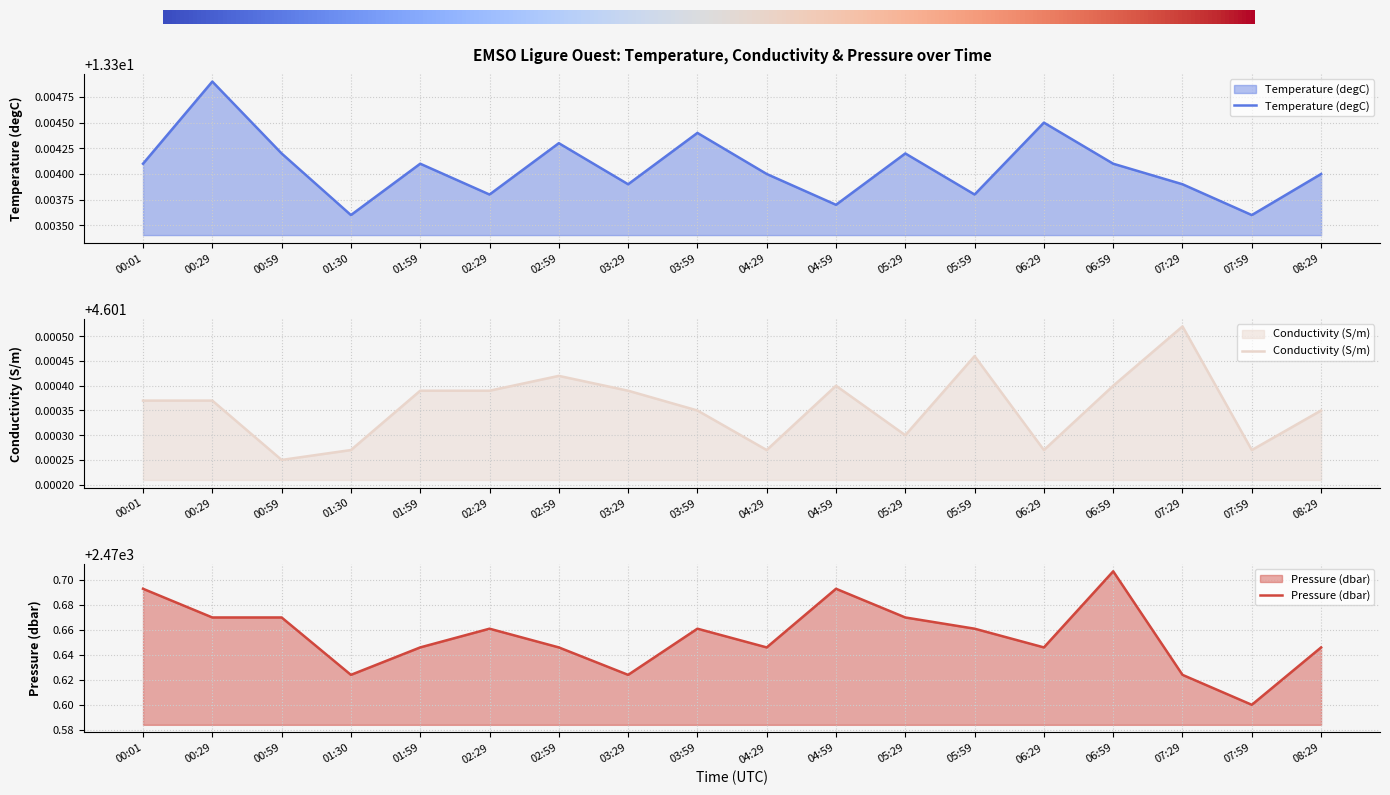

Reading left to right, transcribe all the data shown in this chart.

Temperature (degC): 00:01=13.3	00:29=13.3	00:59=13.3	01:30=13.3	01:59=13.3	02:29=13.3	02:59=13.3	03:29=13.3	03:59=13.3	04:29=13.3	04:59=13.3	05:29=13.3	05:59=13.3	06:29=13.3	06:59=13.3	07:29=13.3	07:59=13.3	08:29=13.3
Conductivity (S/m): 00:01=4.6	00:29=4.6	00:59=4.6	01:30=4.6	01:59=4.6	02:29=4.6	02:59=4.6	03:29=4.6	03:59=4.6	04:29=4.6	04:59=4.6	05:29=4.6	05:59=4.6	06:29=4.6	06:59=4.6	07:29=4.6	07:59=4.6	08:29=4.6
Pressure (dbar): 00:01=2470.7	00:29=2470.7	00:59=2470.7	01:30=2470.6	01:59=2470.6	02:29=2470.7	02:59=2470.6	03:29=2470.6	03:59=2470.7	04:29=2470.6	04:59=2470.7	05:29=2470.7	05:59=2470.7	06:29=2470.6	06:59=2470.7	07:29=2470.6	07:59=2470.6	08:29=2470.6